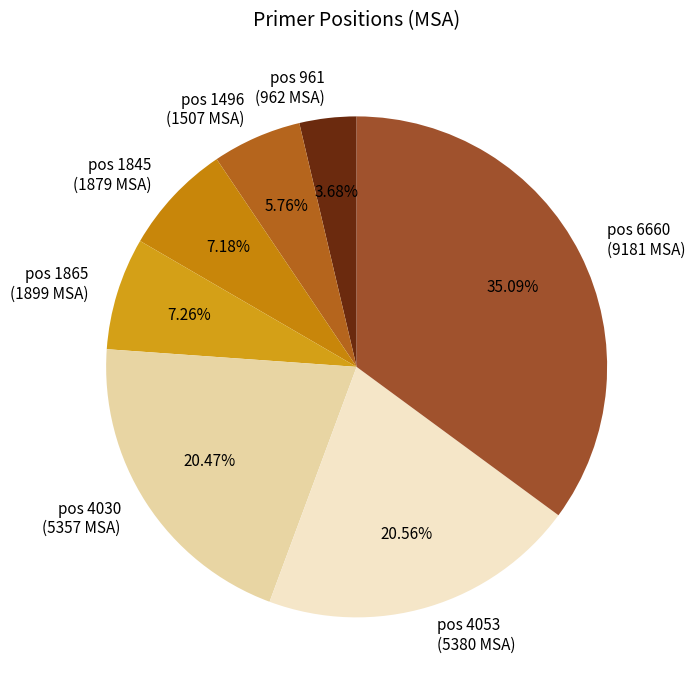

Rank the categories by value from lowest to highest.

961, 1496, 1845, 1865, 4030, 4053, 6660